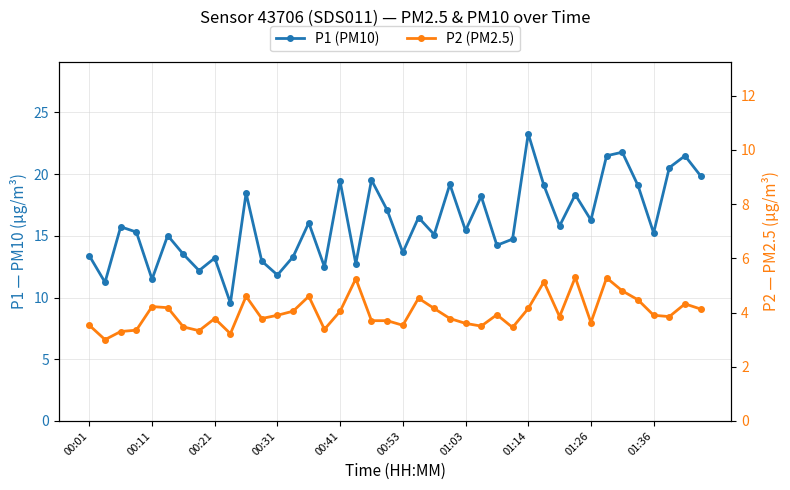

What are all the series names shown in the legend?

P1 (PM10), P2 (PM2.5)